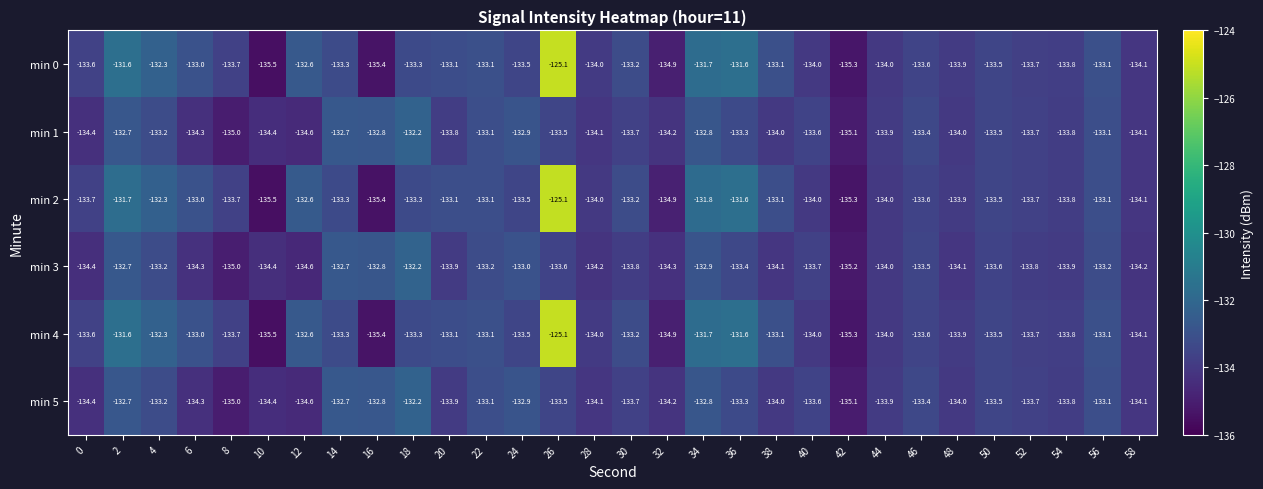

How many series are shown in this chart?

6